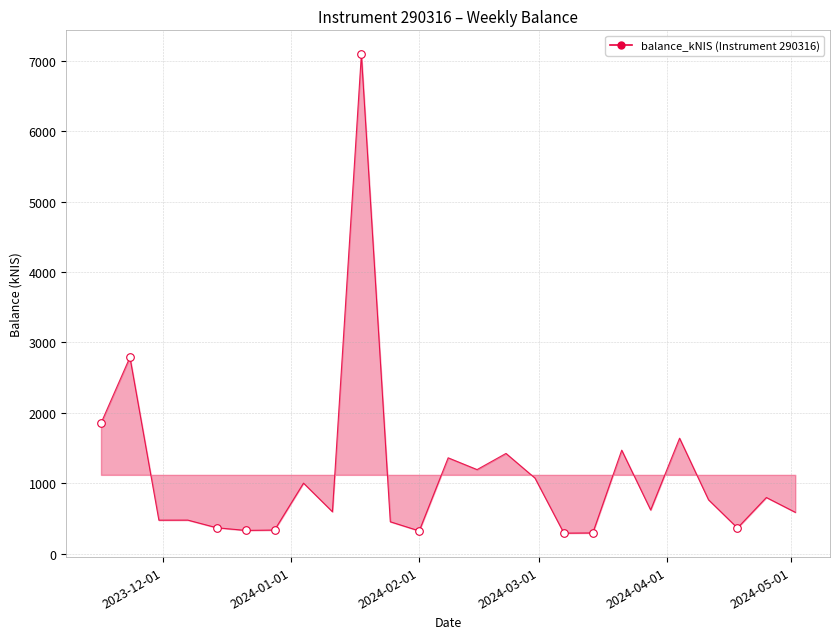

What is the difference between the maximum and minimum values?

6803.0